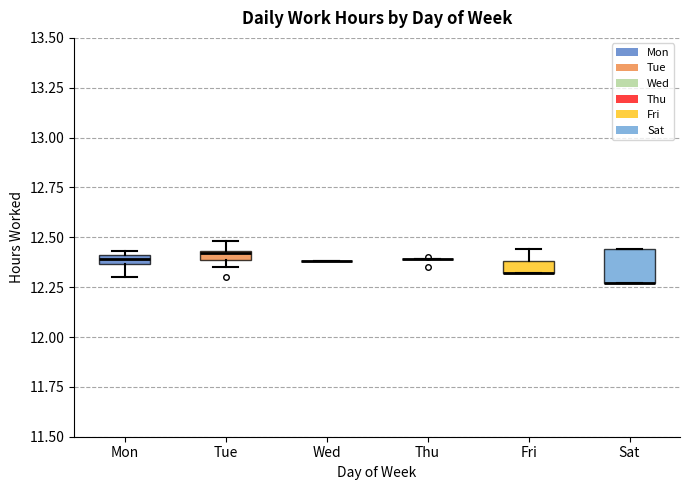

Where is the upper edge of the box for Fri on the y-axis? The values are not printed on the chart, so give them approximately, as read against the axis.

12.40